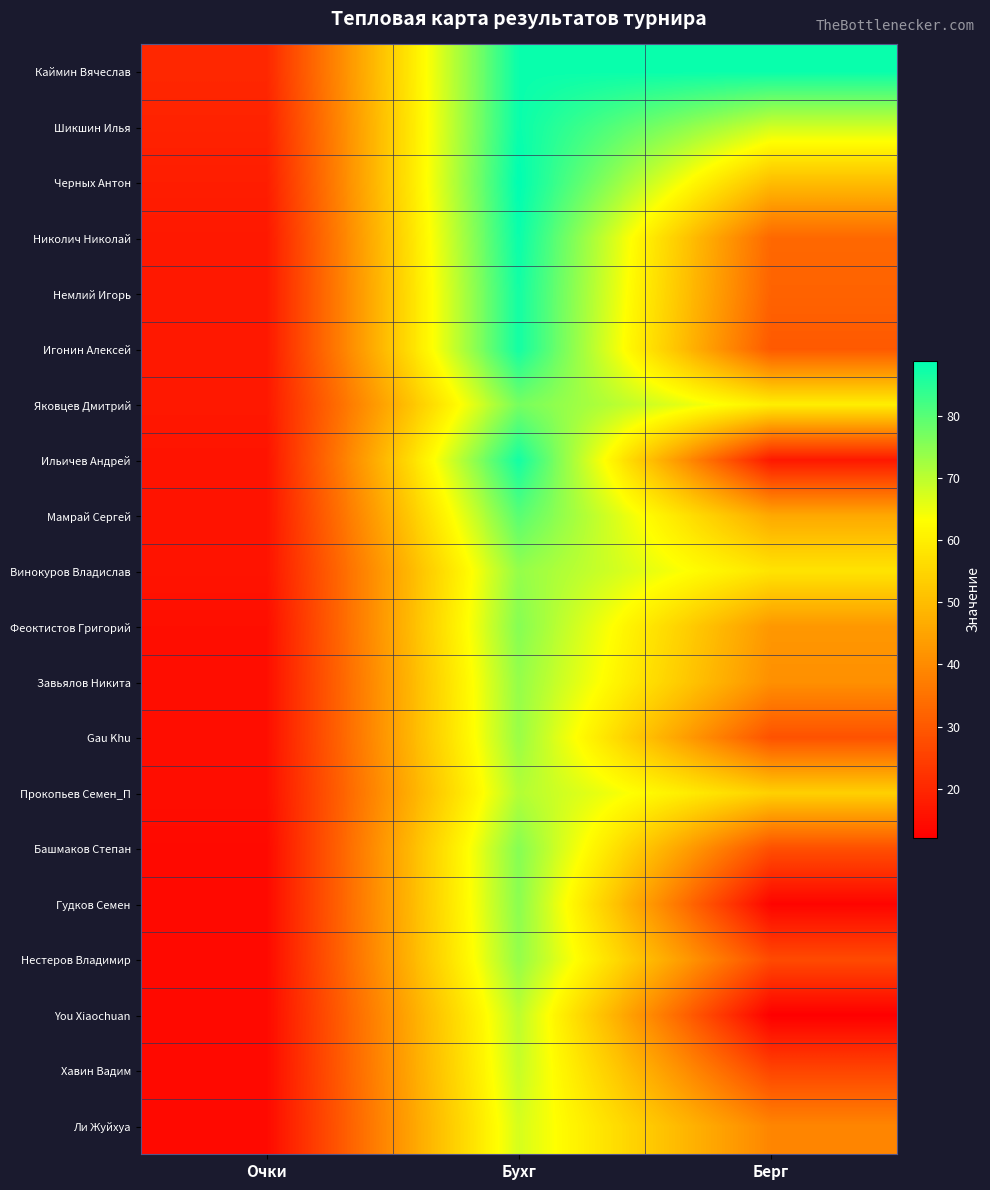

What is the difference between the highest and lowest values at Очки?

6.0